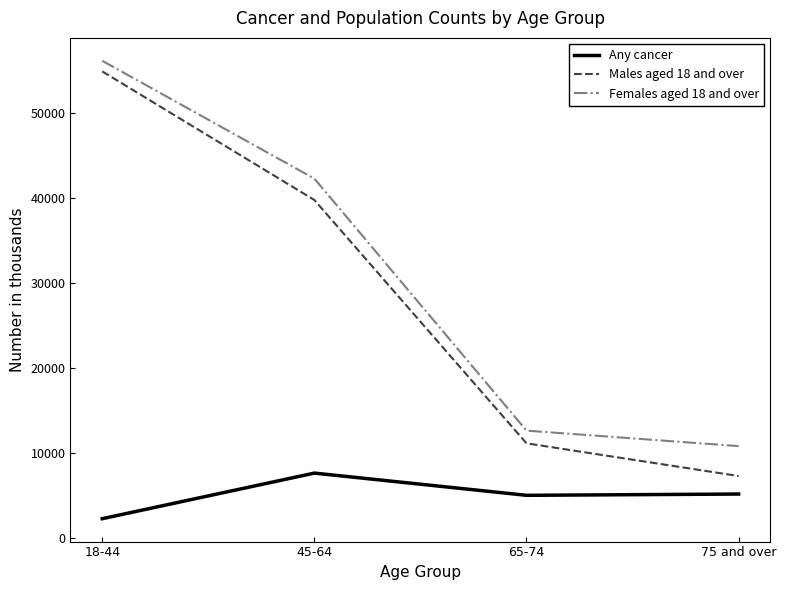

What is the minimum value shown in the chart?

2265